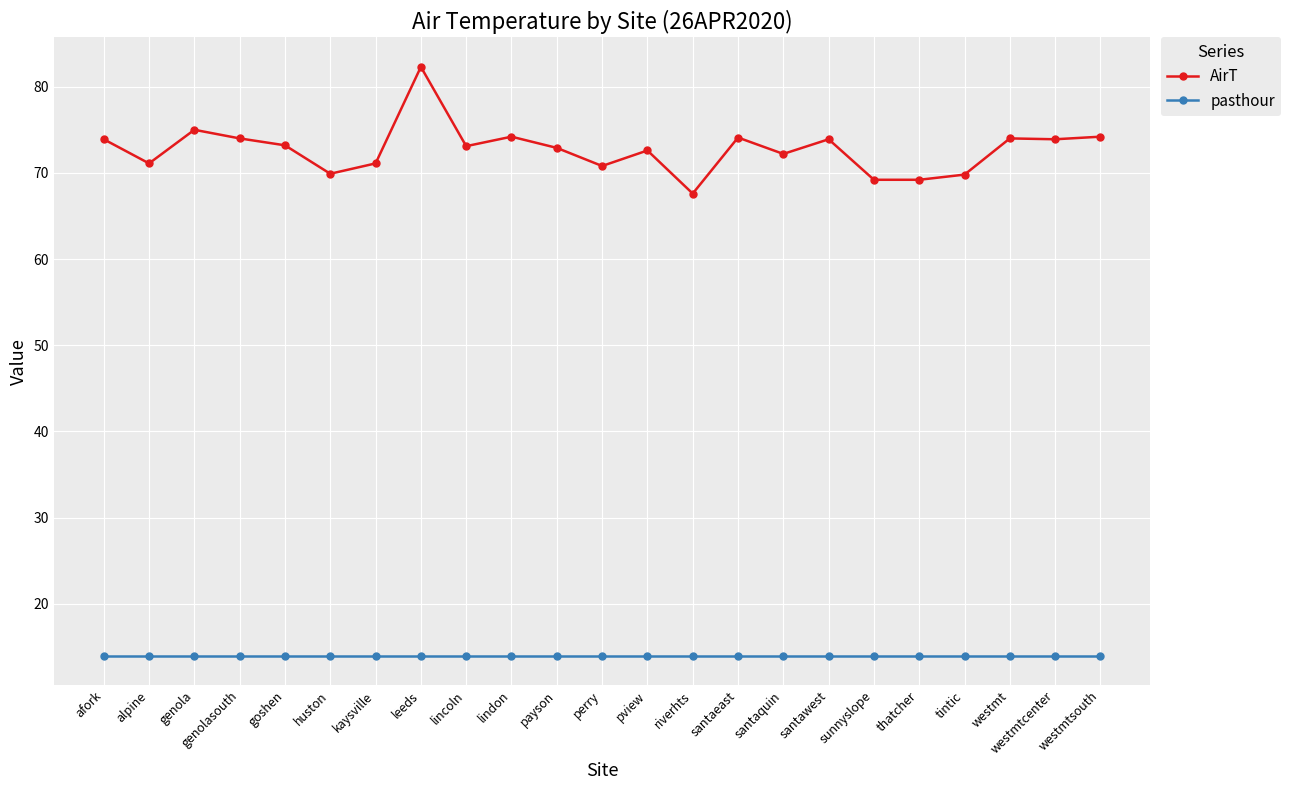

What is the sum of all AirT values?

1672.2